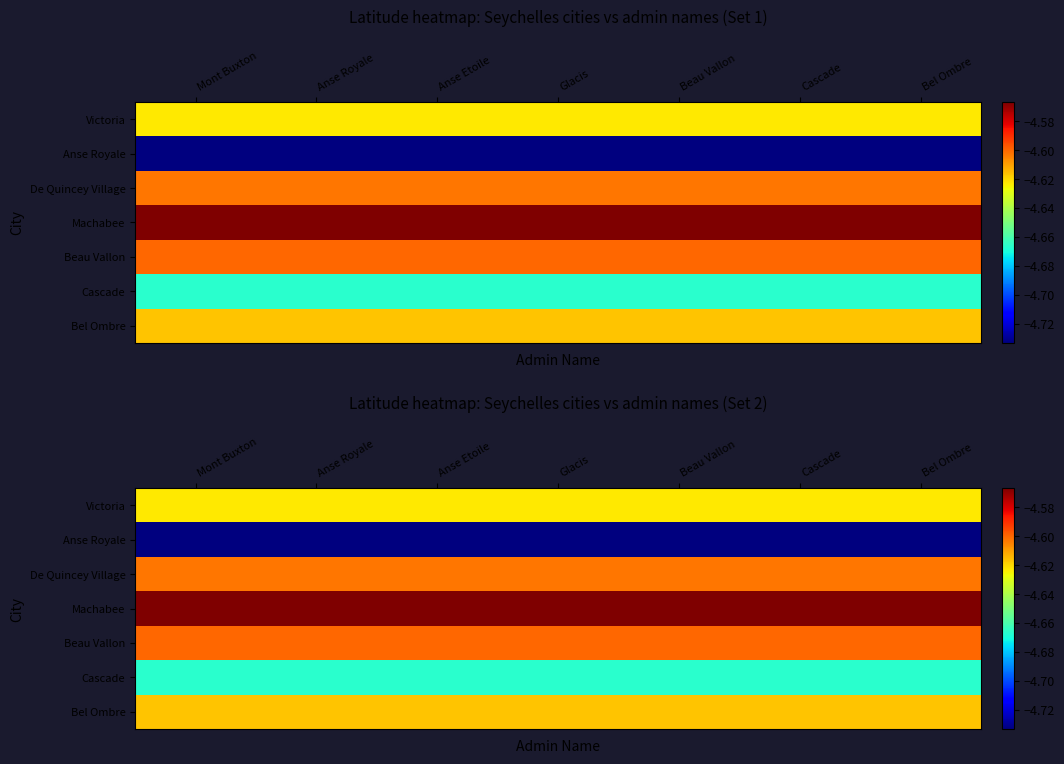

Which series has the largest total across all categories?

Machabee